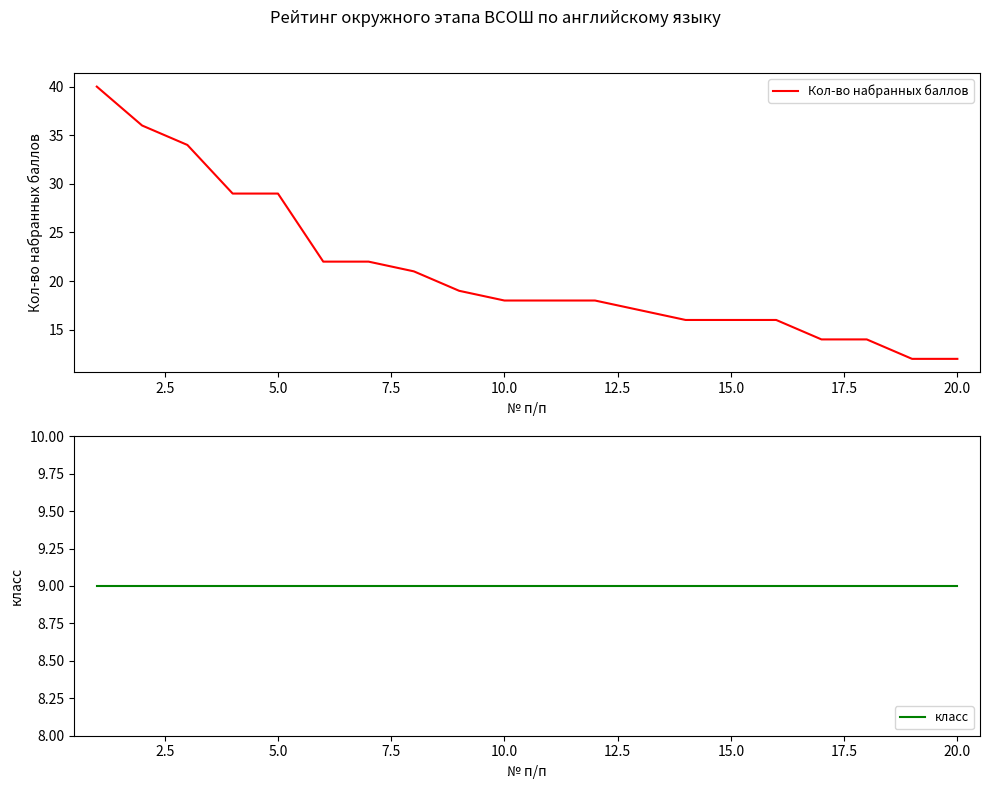

True or false: Кол-во набранных баллов has a value of 16 at 15.0.

True